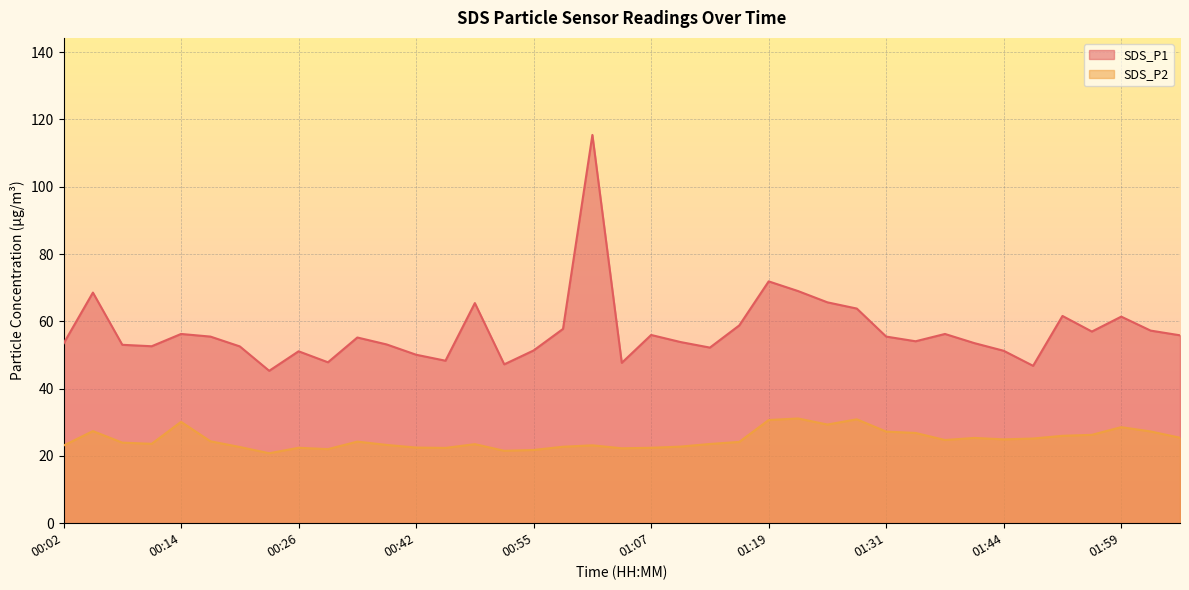

What is the minimum value for SDS_P2?

20.8